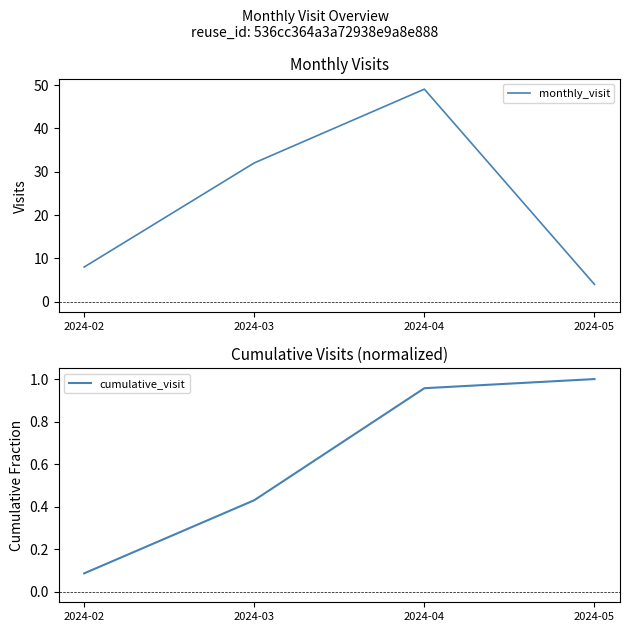

At which category is the sum across all series the highest?

2024-04